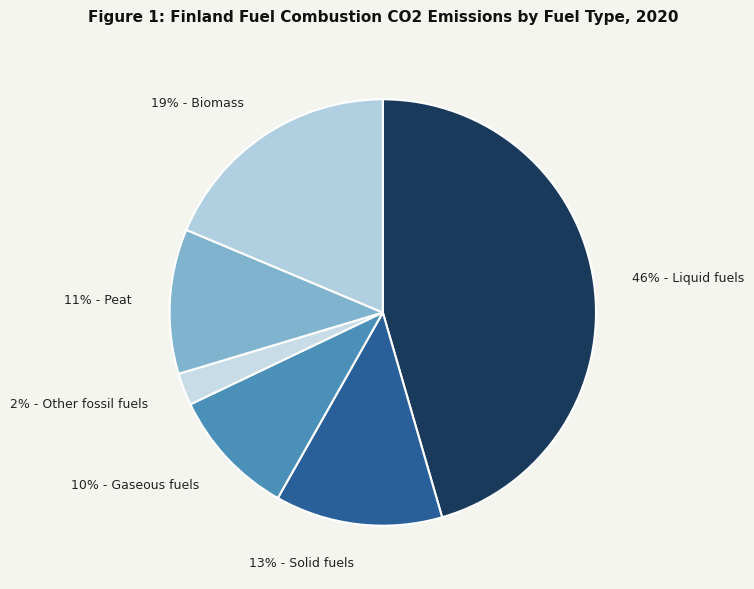

To the nearest percent, what percentage of the pie is 19% - Biomass?

19%